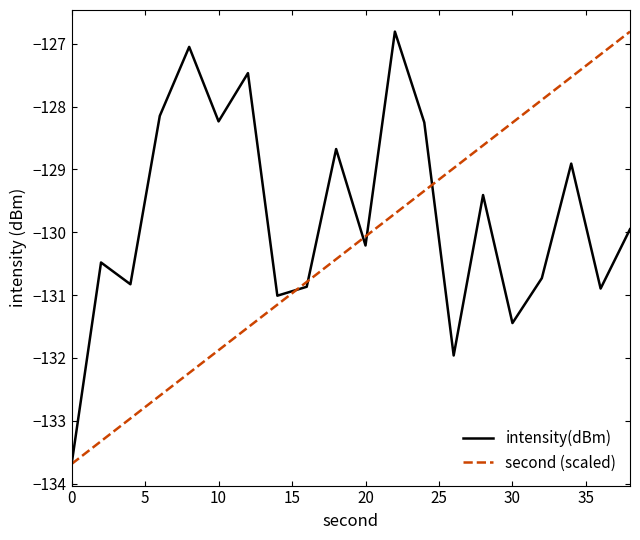

Which series has the largest total across all categories?

intensity(dBm)